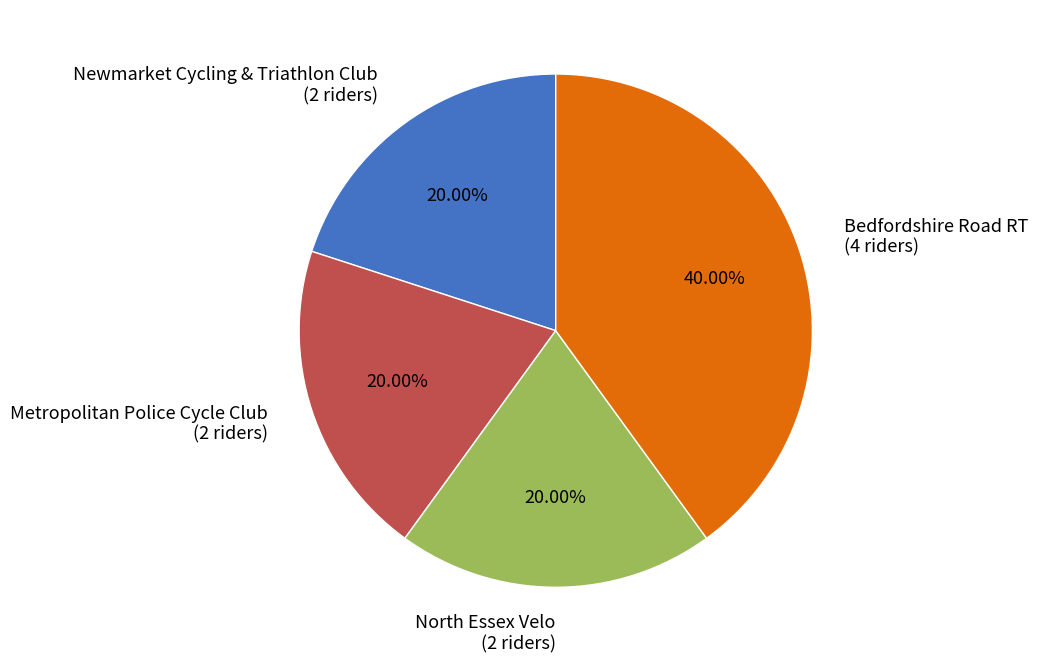

Is the sum of Metropolitan Police Cycle Club and Bedfordshire Road RT greater than half?

Yes